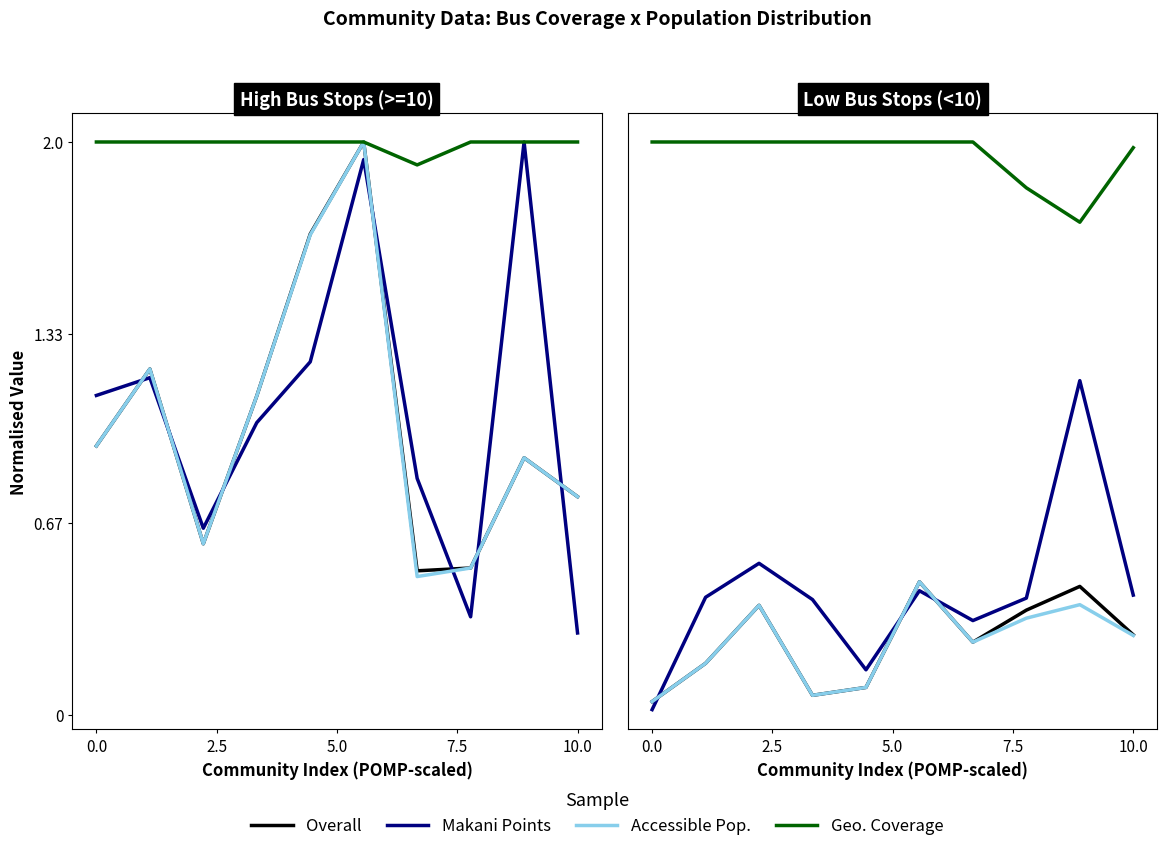

What are all the series names shown in the legend?

Overall, Makani Points, Accessible Pop., Geo. Coverage